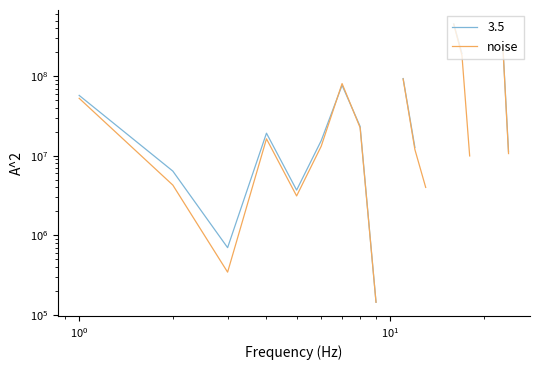

Which has a higher value, 8 or 24?

8